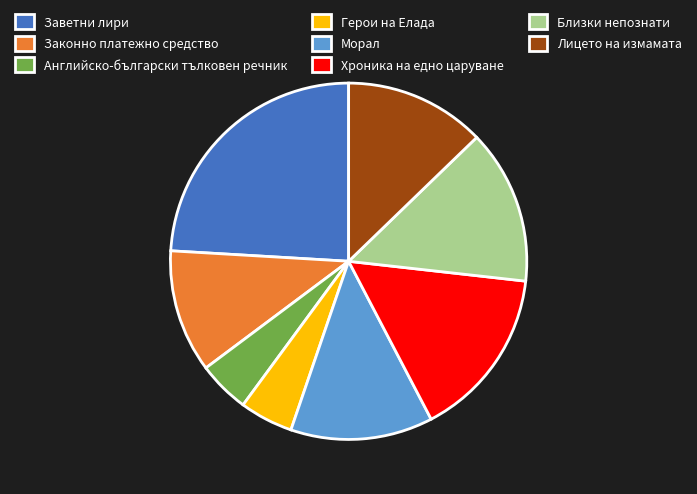

Approximately how many times larger is the value at Заветни лири compared to Близки непознати?

1.7